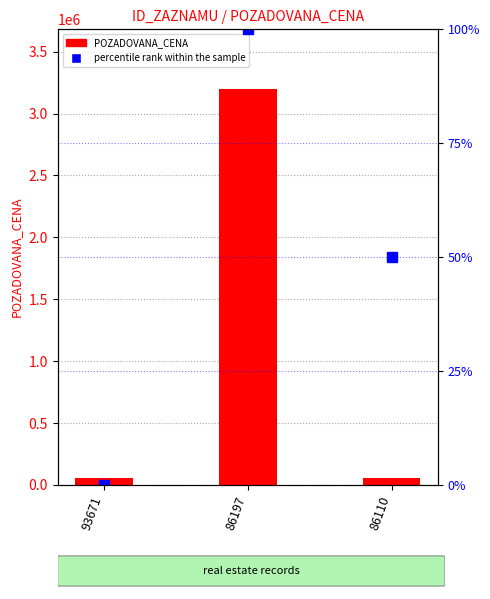

What is the sum of all POZADOVANA_CENA values?

3309300